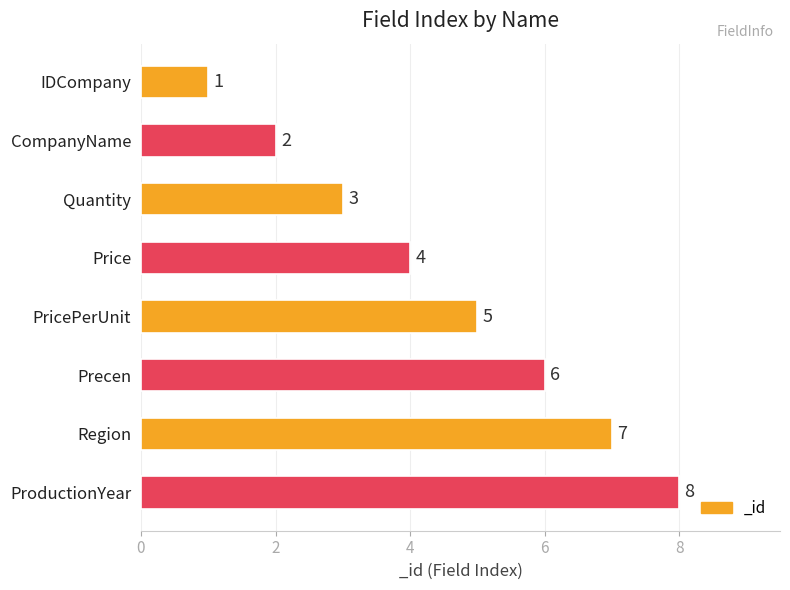

How many distinct data groups are displayed?

1